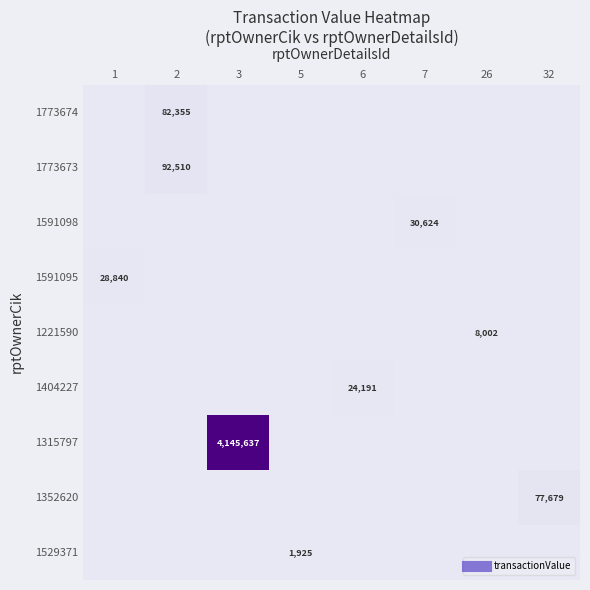

How many categories are shown in the chart?

8